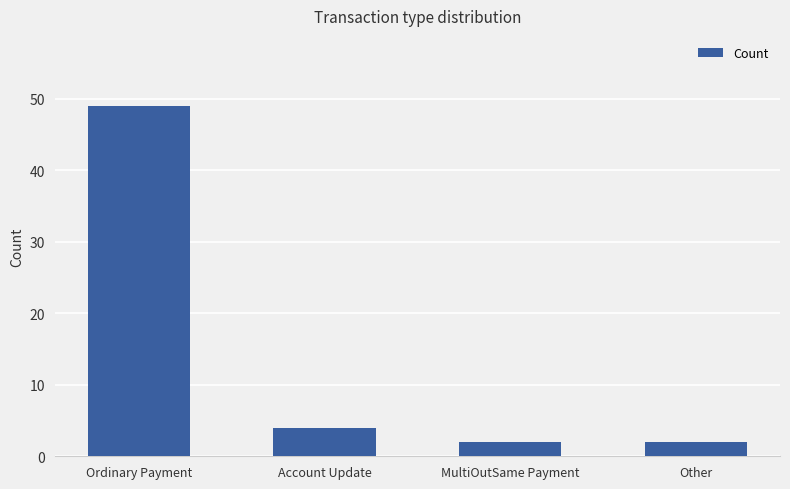

What is the greatest value displayed?

49